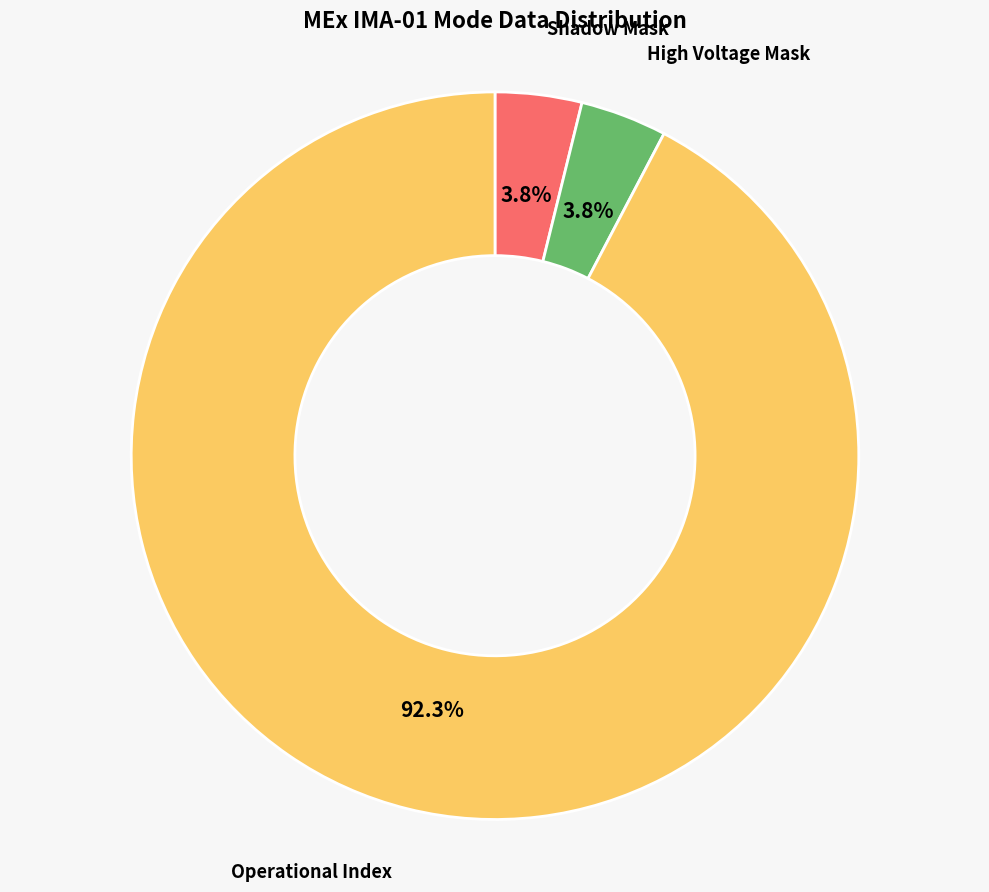

Combined, do Operational Index and High Voltage Mask account for over 50%?

Yes